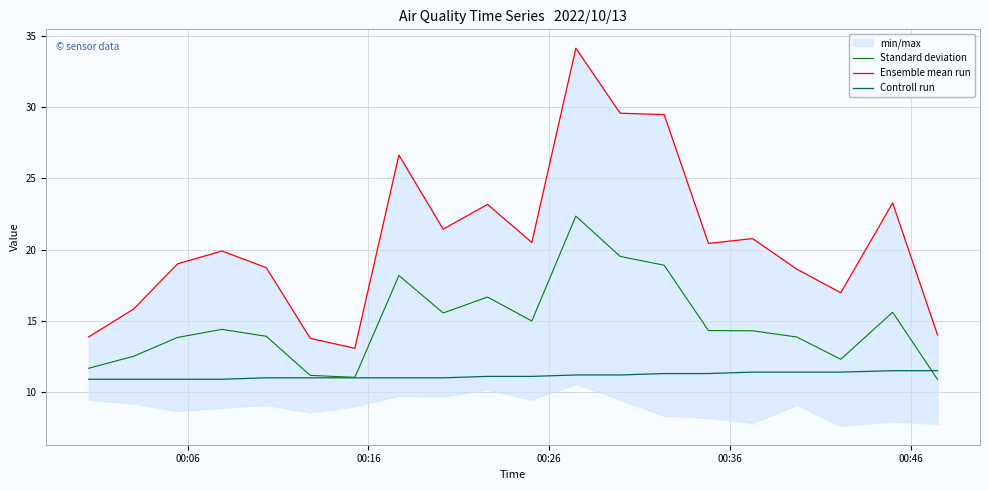

What is the minimum value for Standard deviation?

10.9